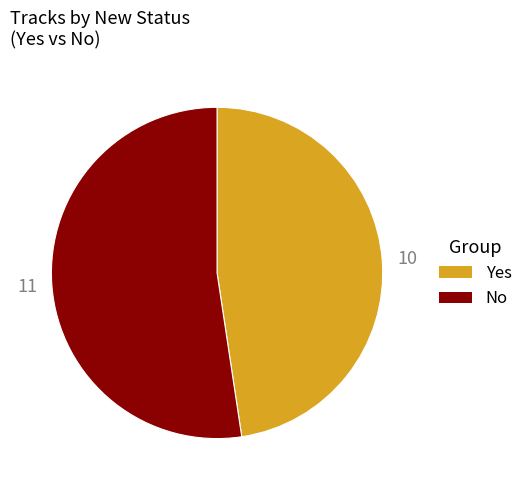

Is Yes the majority of the pie?

No